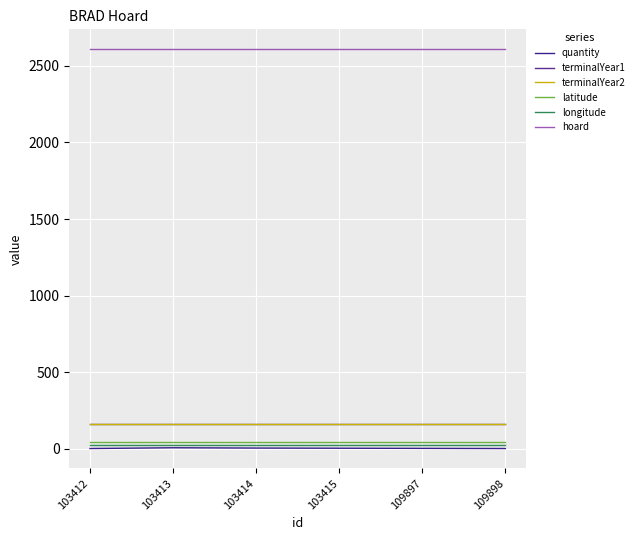

What is the difference between the highest and lowest values at 109898?

2606.0